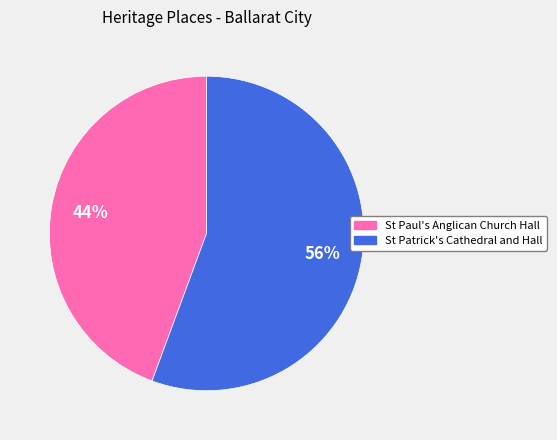

Which slice is the largest?

St Patrick's Cathedral and Hall